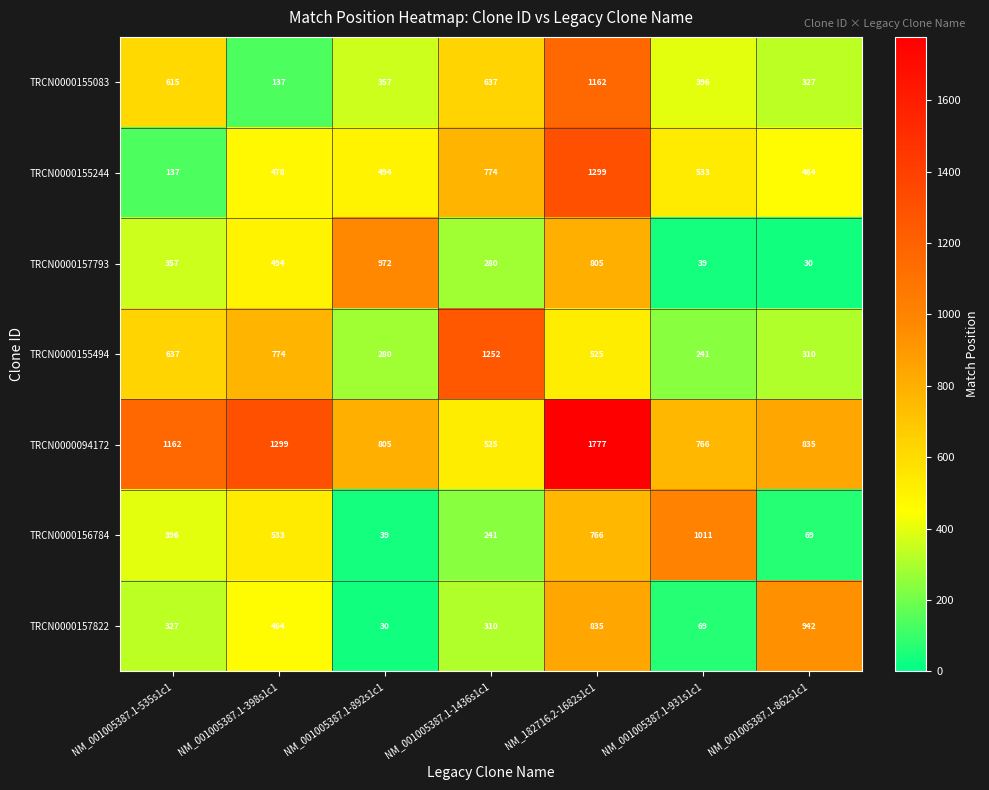

Between NM_001005387.1-892s1c1 and NM_182716.2-1682s1c1, which series saw the biggest shift?

TRCN0000094172